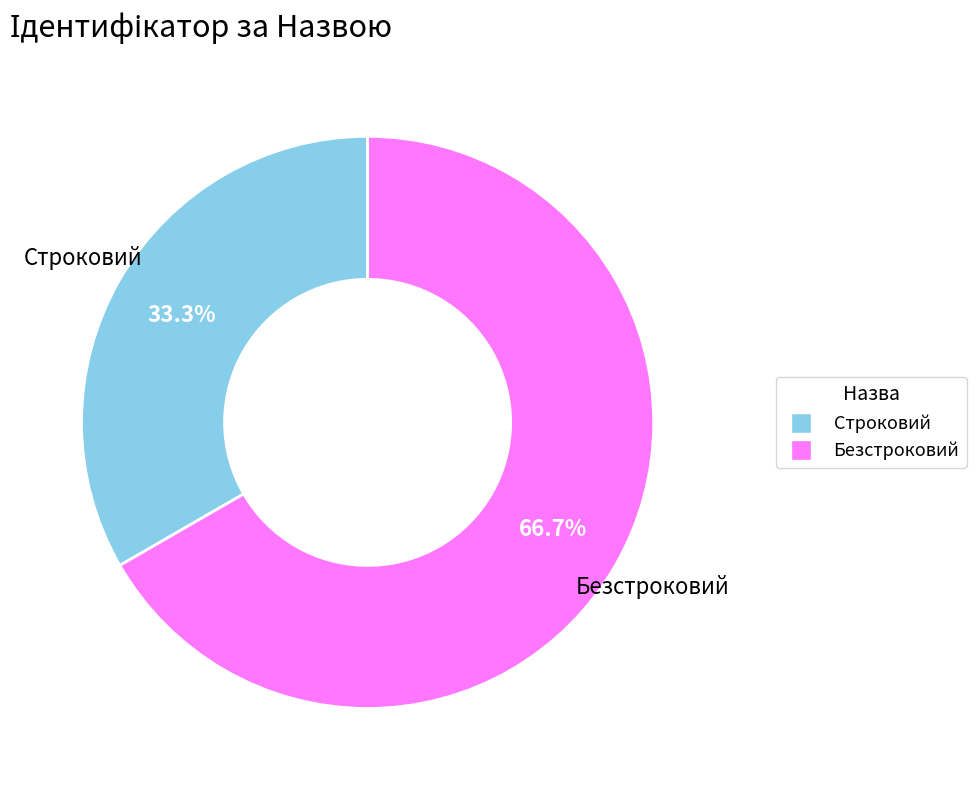

To the nearest percent, what portion does Строковий represent?

33%